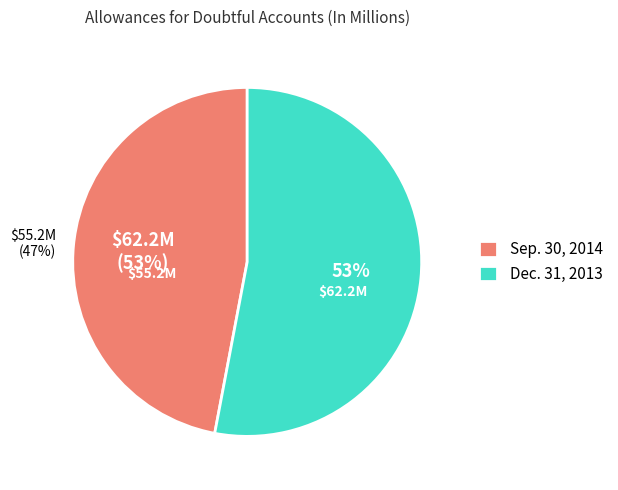

Count the number of slices in the pie.

2